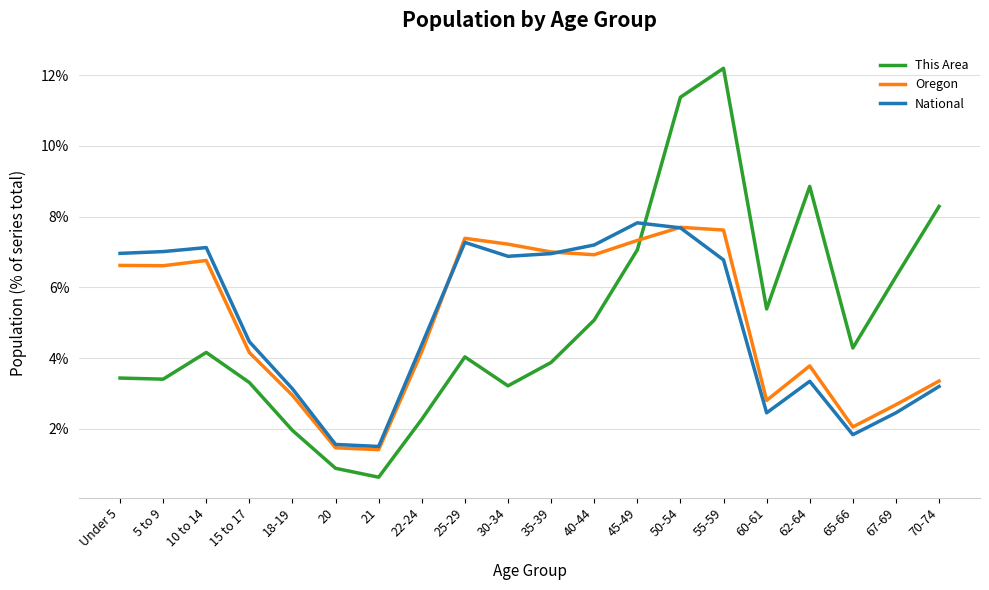

Reading left to right, extract all data points from this chart.

This Area: Under 5=3.4	5 to 9=3.4	10 to 14=4.2	15 to 17=3.3	18-19=2.0	20=0.9	21=0.6	22-24=2.3	25-29=4.0	30-34=3.2	35-39=3.9	40-44=5.1	45-49=7.1	50-54=11.4	55-59=12.2	60-61=5.4	62-64=8.9	65-66=4.3	67-69=6.3	70-74=8.3
Oregon: Under 5=6.6	5 to 9=6.6	10 to 14=6.8	15 to 17=4.2	18-19=2.9	20=1.5	21=1.4	22-24=4.2	25-29=7.4	30-34=7.2	35-39=7.0	40-44=6.9	45-49=7.3	50-54=7.7	55-59=7.6	60-61=2.8	62-64=3.8	65-66=2.1	67-69=2.7	70-74=3.4
National: Under 5=7.0	5 to 9=7.0	10 to 14=7.1	15 to 17=4.5	18-19=3.1	20=1.6	21=1.5	22-24=4.4	25-29=7.3	30-34=6.9	35-39=7.0	40-44=7.2	45-49=7.8	50-54=7.7	55-59=6.8	60-61=2.5	62-64=3.3	65-66=1.8	67-69=2.5	70-74=3.2